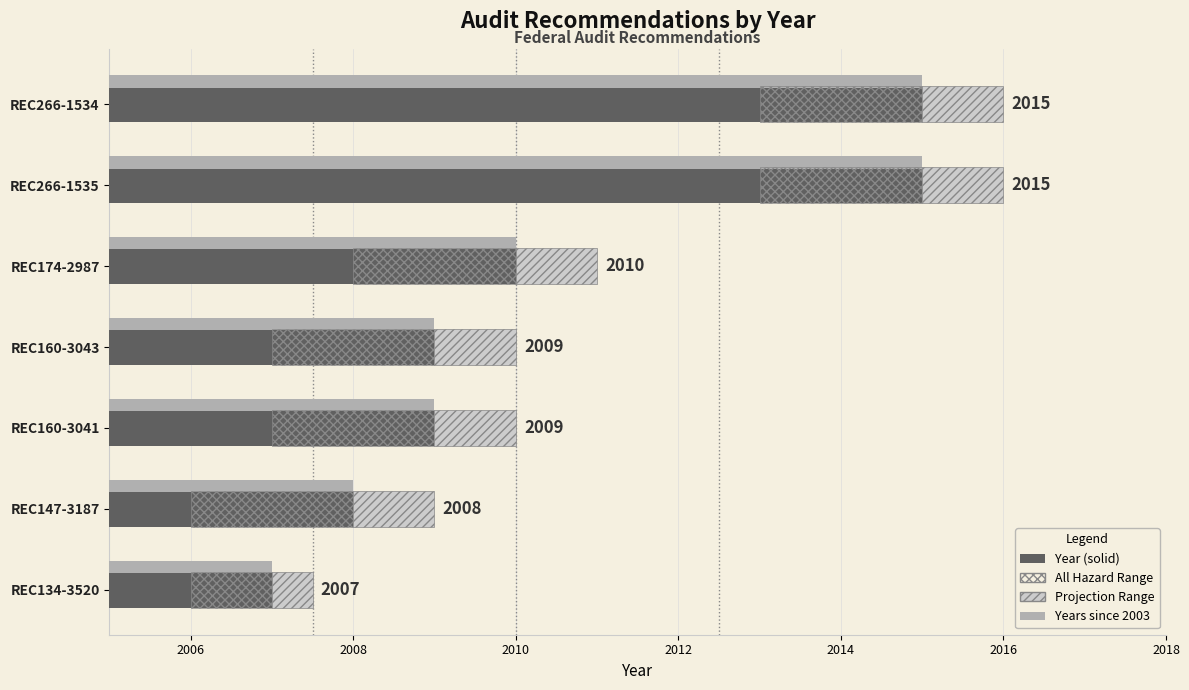

Between REC174-2987 and REC134-3520, which series saw the biggest shift?

Year